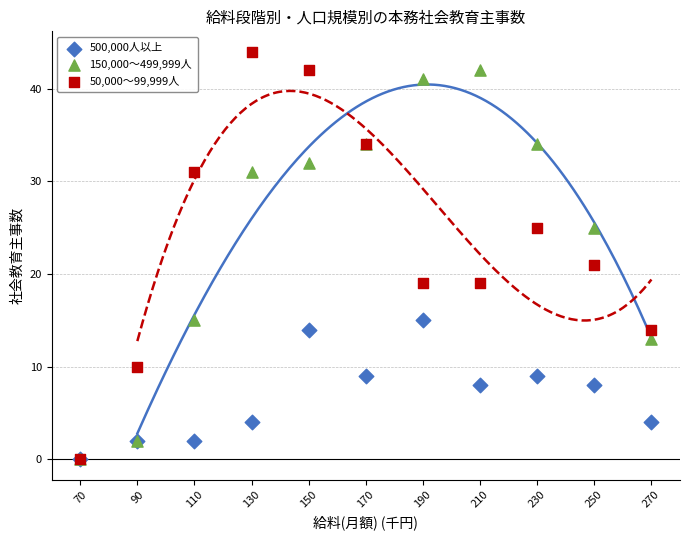

Across all series, what Y value is closest to 22?

21